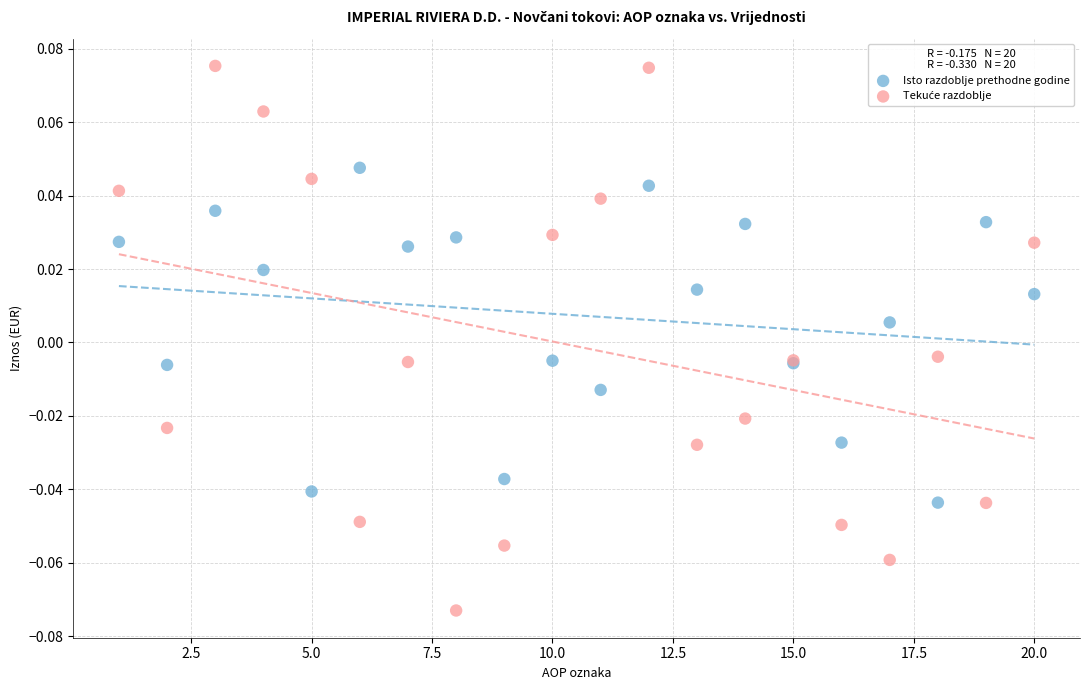

What is the X range (max minus min) for the scatter plot?

19.0